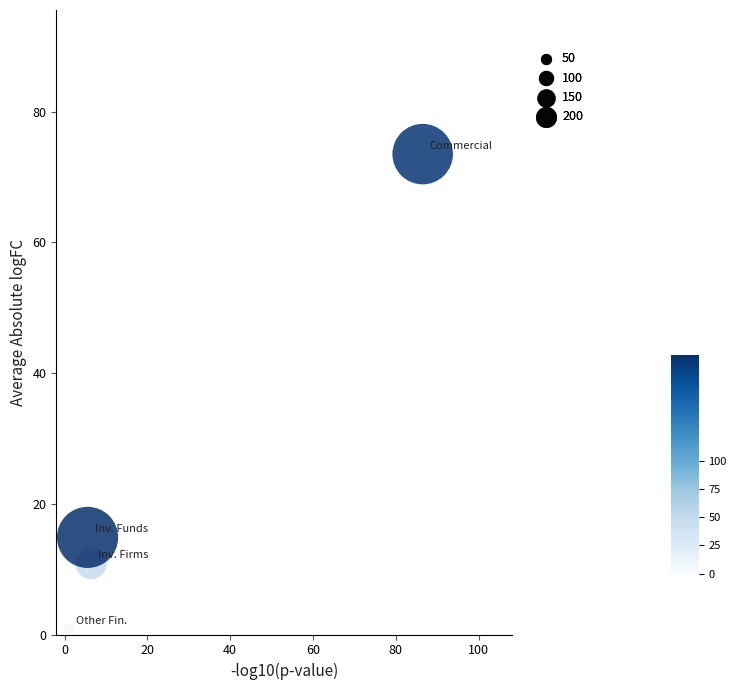

What Y value in the scatter plot is closest to 37?

14.9